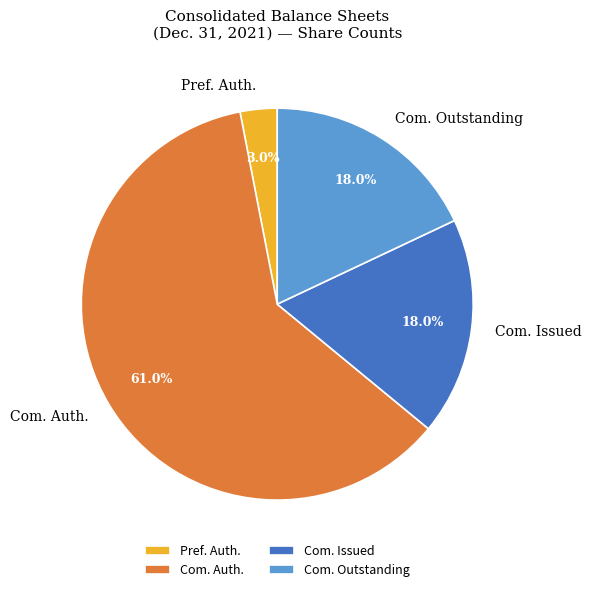

Which slice is the smallest?

Pref. Auth.